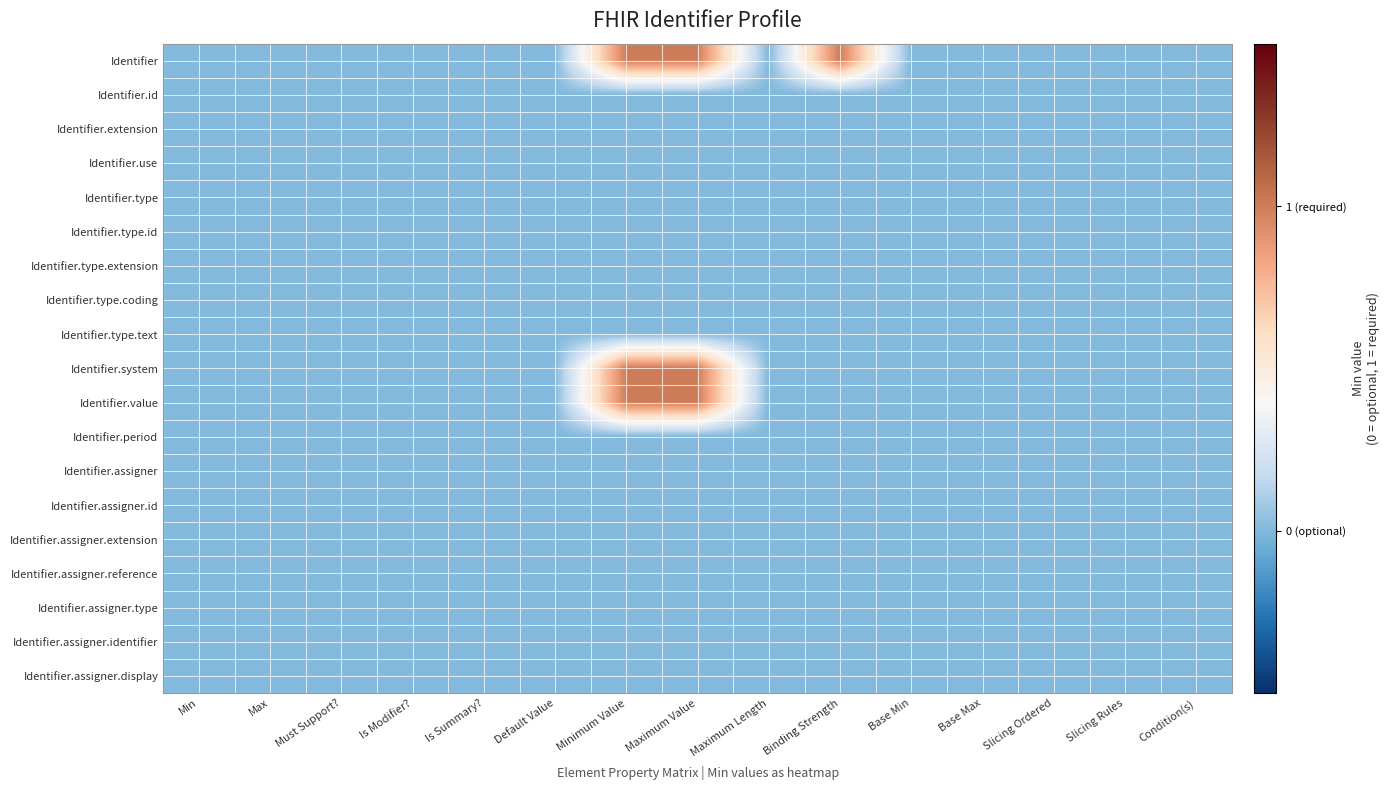

Which category has the highest value across all series?

Minimum Value